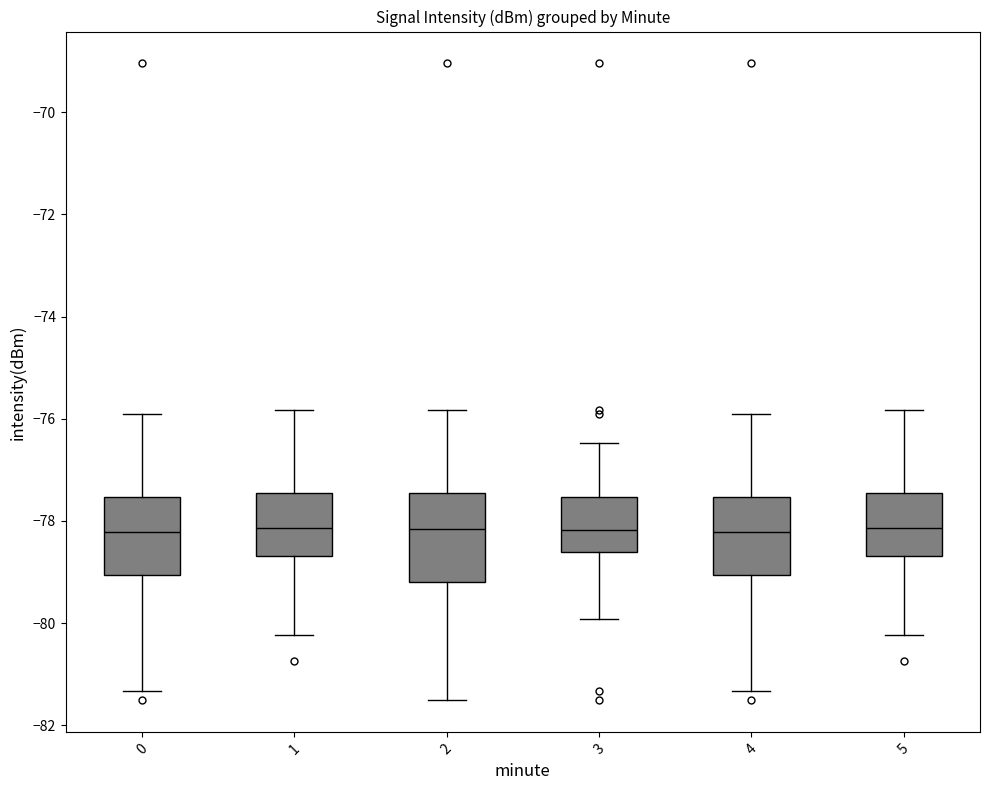

Reading left to right, transcribe this box plot: for each box, give where its median line is, the range the box spans, and where its two whiskers end, as read against the y-axis. The values are not printed on the chart, so give them approximately, as read against the axis.

0: median -78.2, box -79.0 to -77.6, whiskers -81.4 to -76.0
1: median -78.2, box -78.6 to -77.4, whiskers -80.2 to -75.8
2: median -78.2, box -79.2 to -77.4, whiskers -81.6 to -75.8
3: median -78.2, box -78.6 to -77.6, whiskers -80.0 to -76.4
4: median -78.2, box -79.0 to -77.6, whiskers -81.4 to -76.0
5: median -78.2, box -78.6 to -77.4, whiskers -80.2 to -75.8